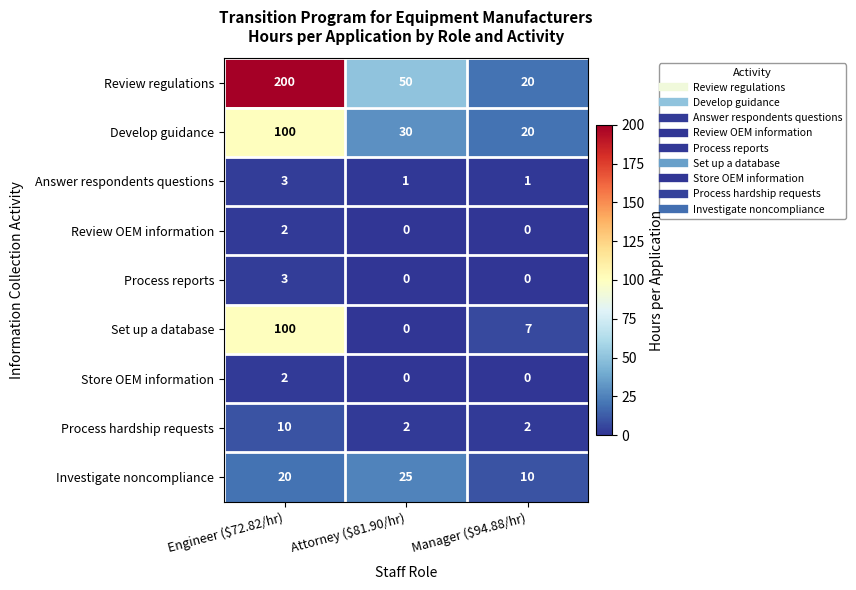

At how many categories does at least one series exceed 60?

1